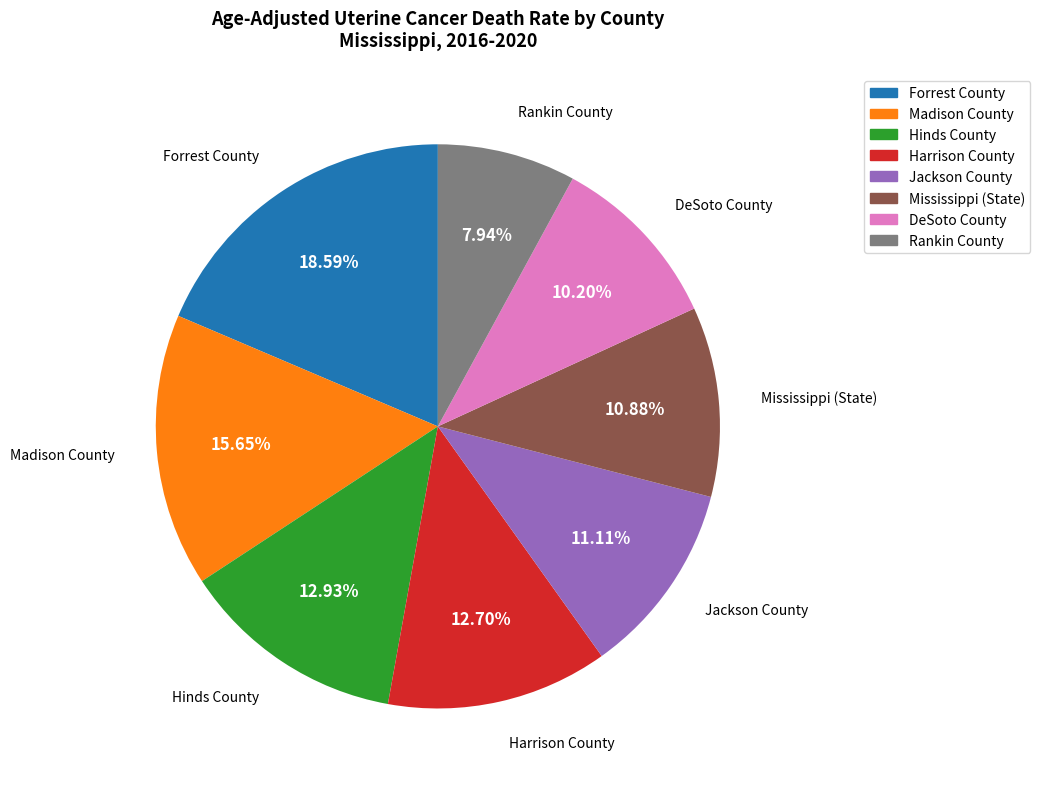

To the nearest percent, what is the difference between the Hinds County and Forrest County slice percentages?

6%